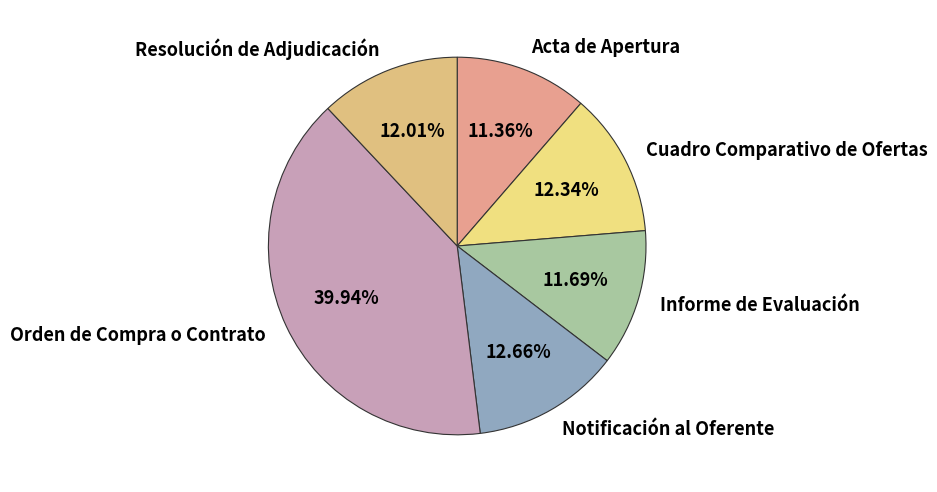

Does Cuadro Comparativo de Ofertas represent more than half of the total?

No